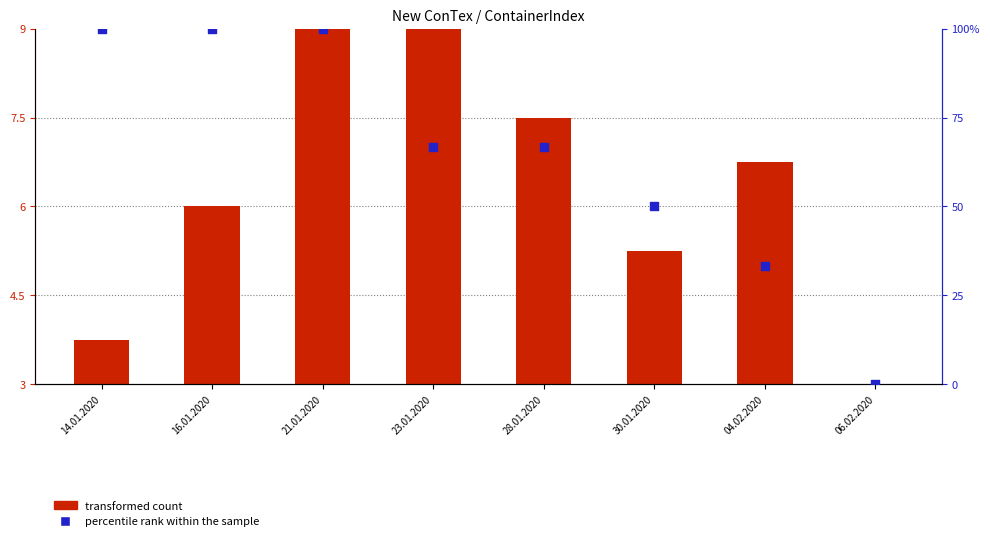

What is the total value across all series at 30.01.2020?

55.2